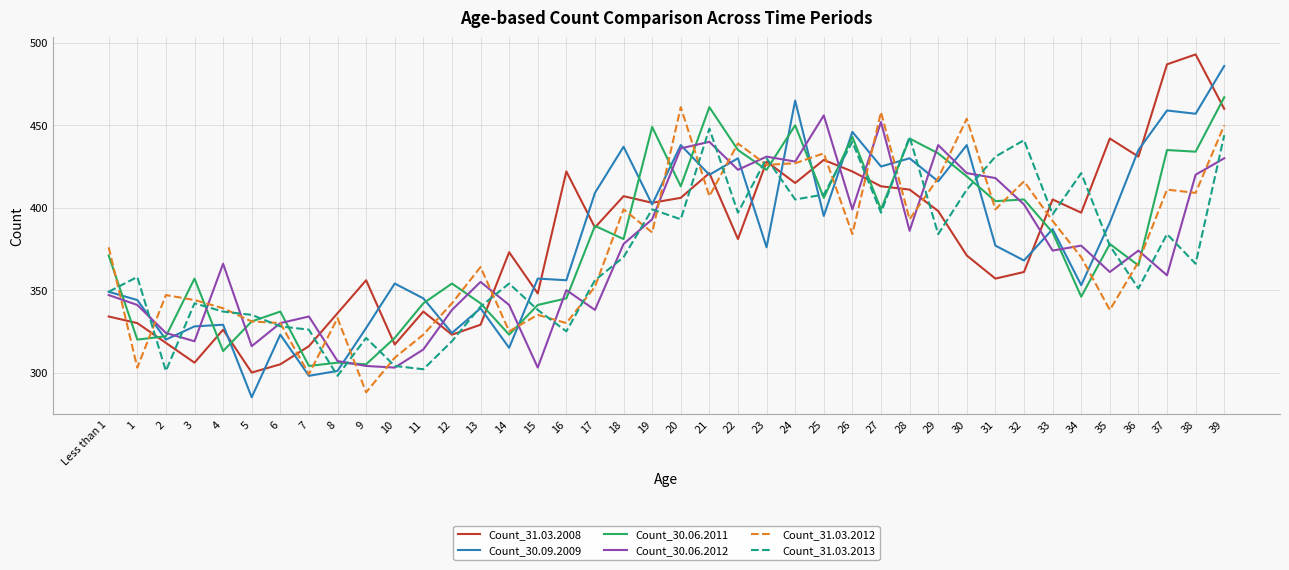

True or false: Count_31.03.2008 has more than 1 points higher than both neighbors.

True